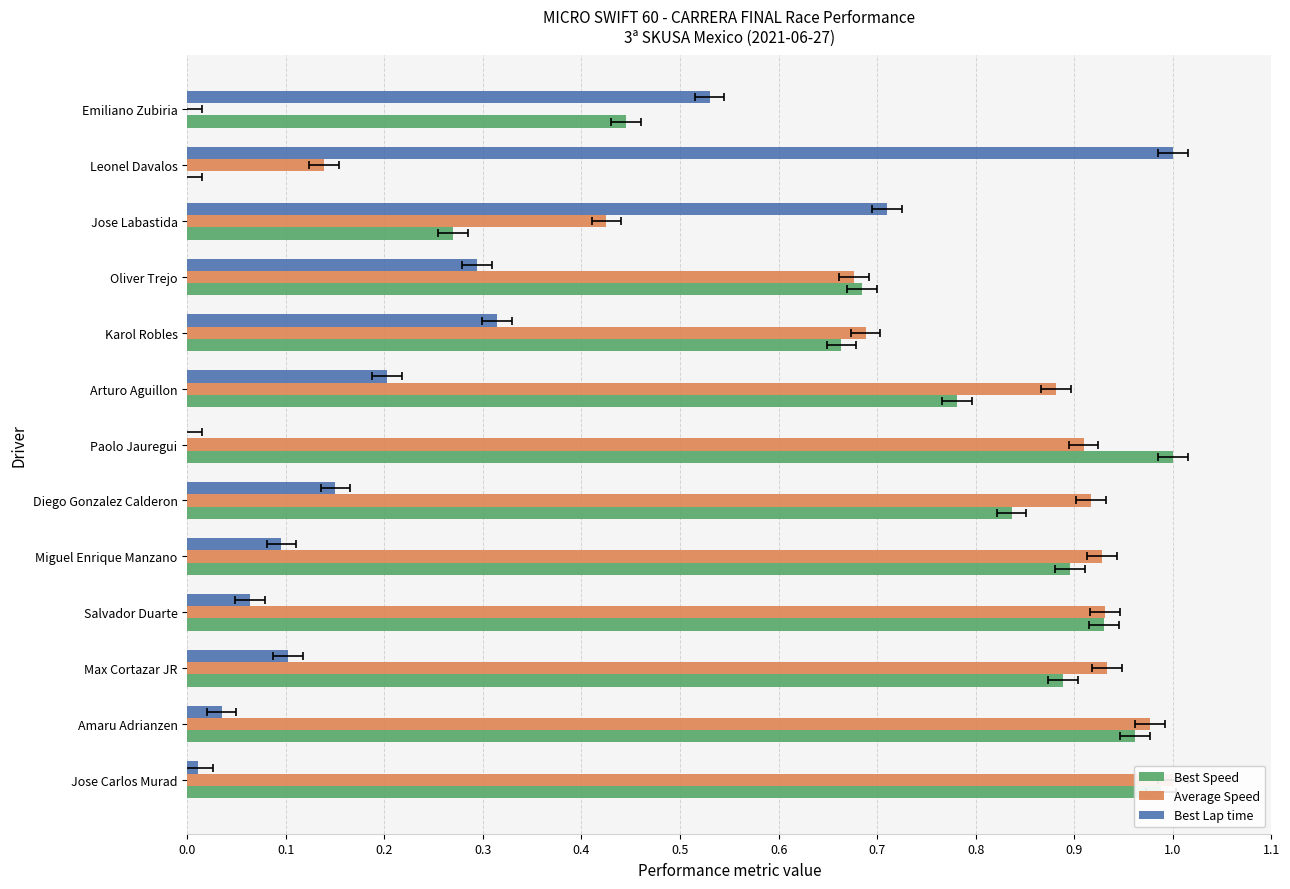

What are all the series names shown in the legend?

Best Speed, Average Speed, Best Lap time